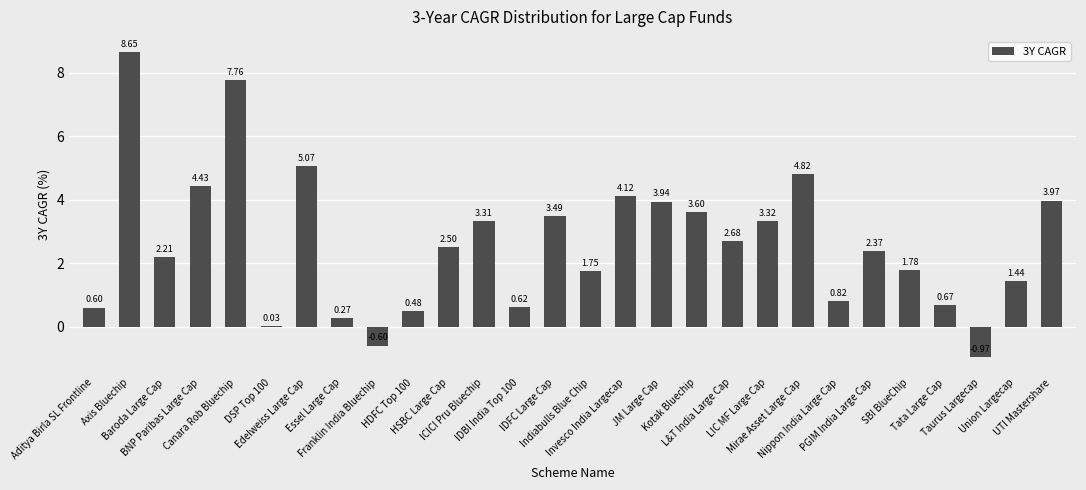

How many distinct data groups are displayed?

1